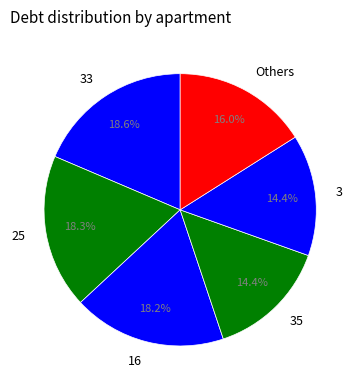

How much of the chart is everything except Others?

84.0%